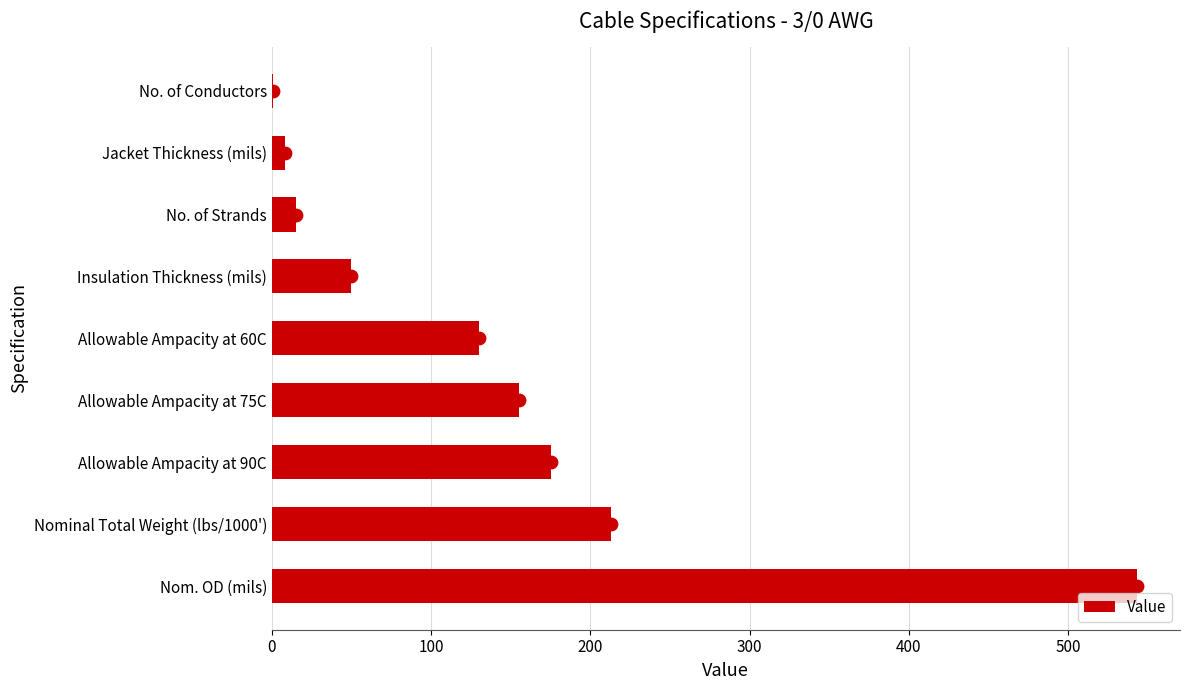

Which category has the highest value in the Value series?

Nom. OD (mils)